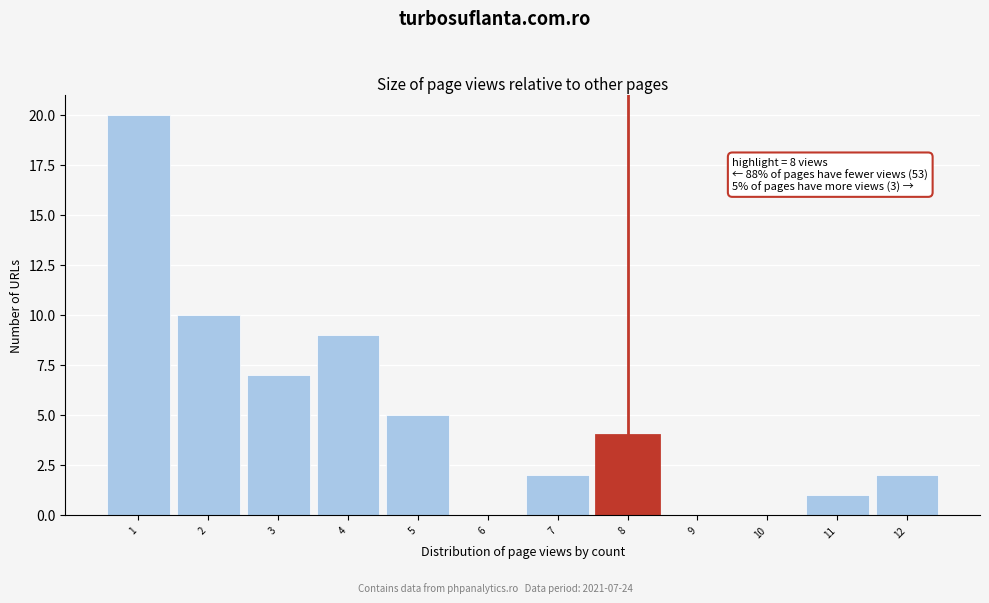

Over which range of the x-axis is the bar tallest?

0.5 to 1.5